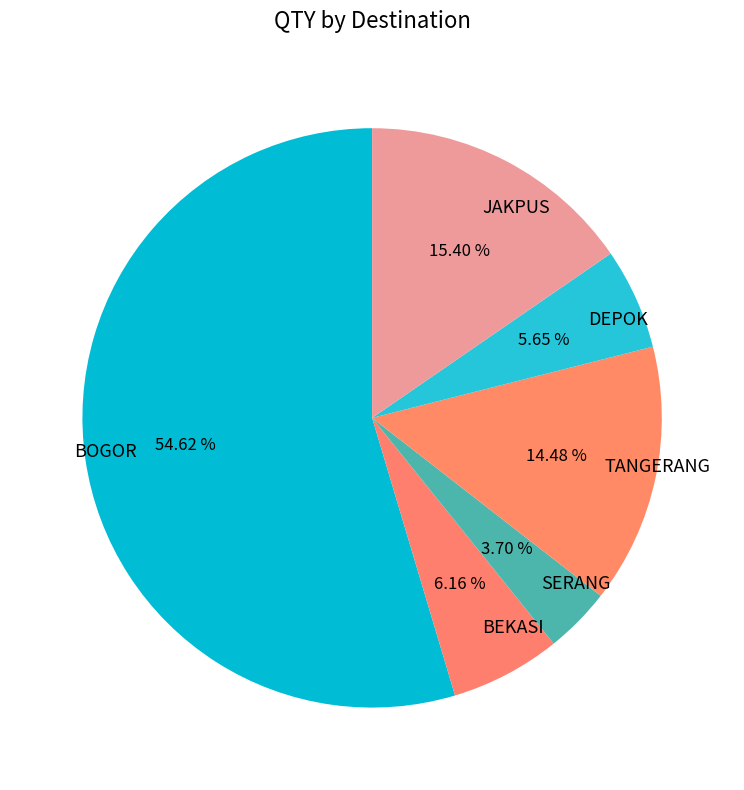

Does any single category account for the majority?

Yes